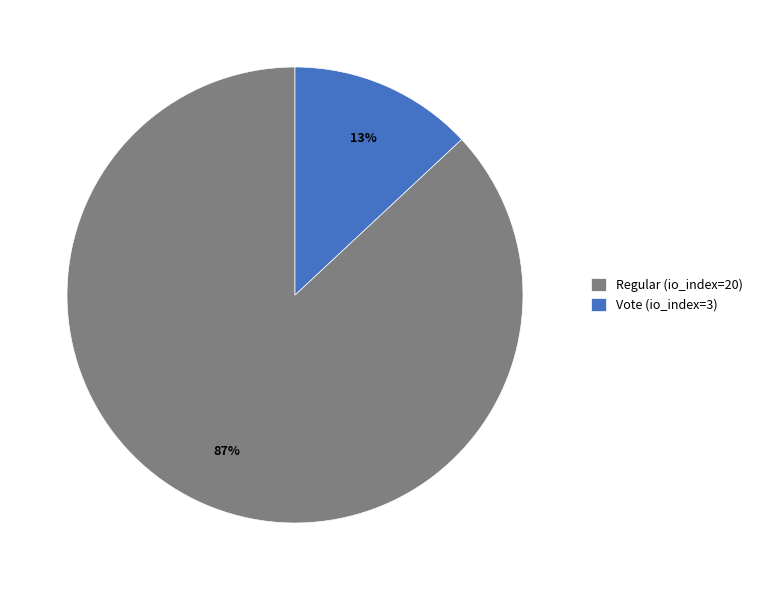

Which slice represents more than half of the pie?

Regular (io_index=20)